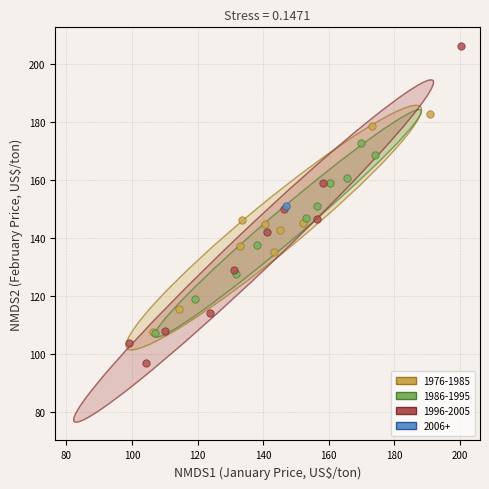

Which series reaches the minimum Y coordinate?

1996-2005